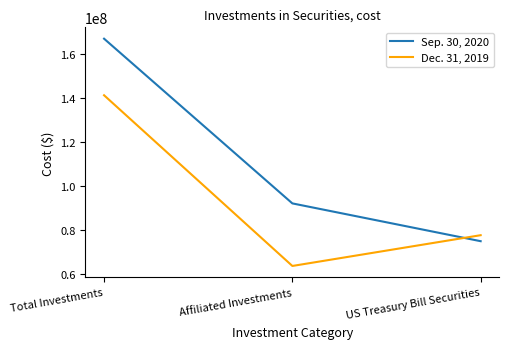

What is the greatest value displayed?

167189555